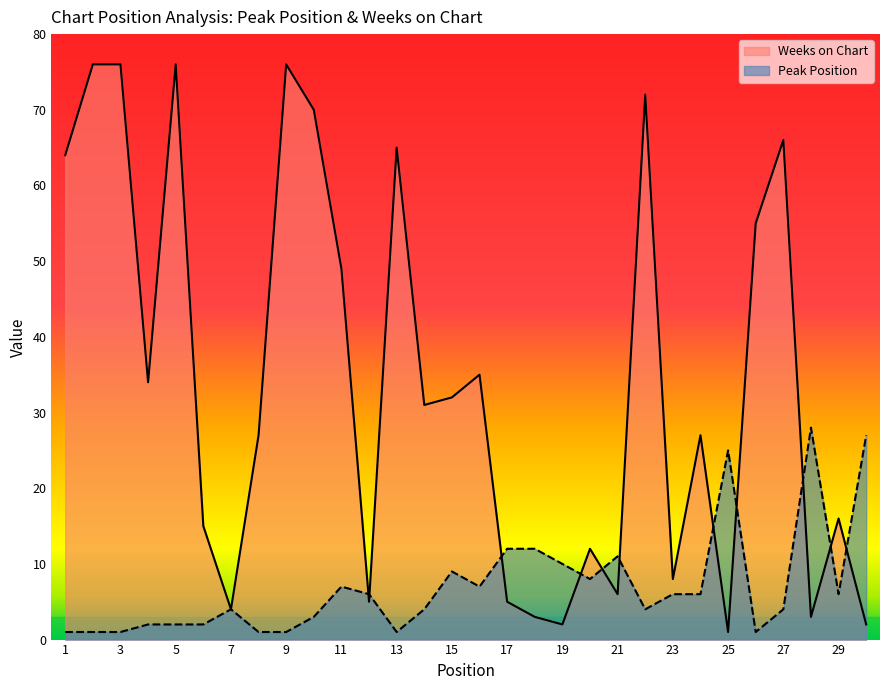

What is the value of the Peak Position point at the 30th from the left?

27